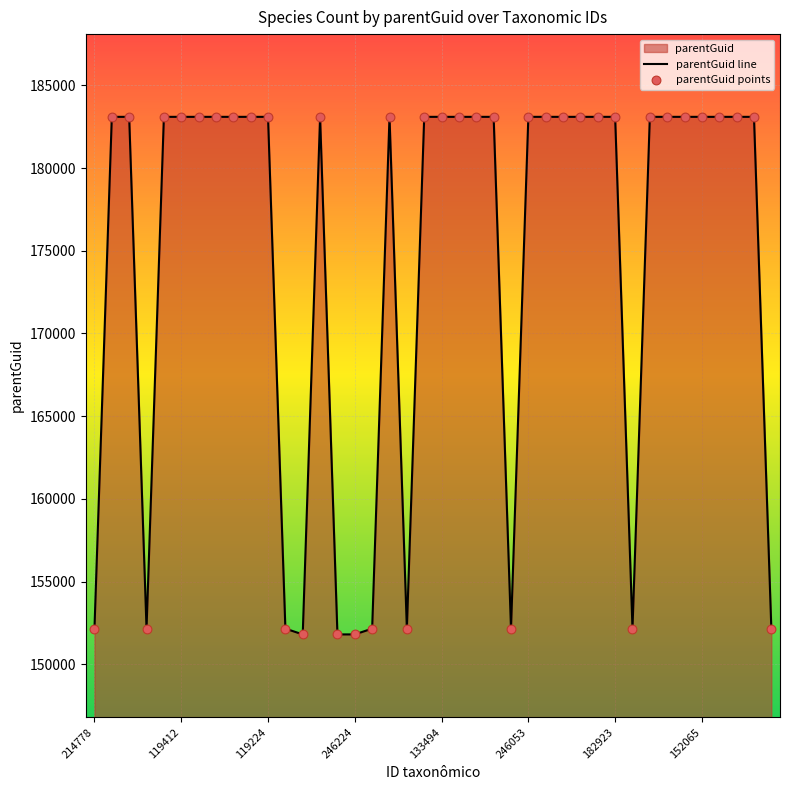

What is the maximum value shown in the chart?

183095